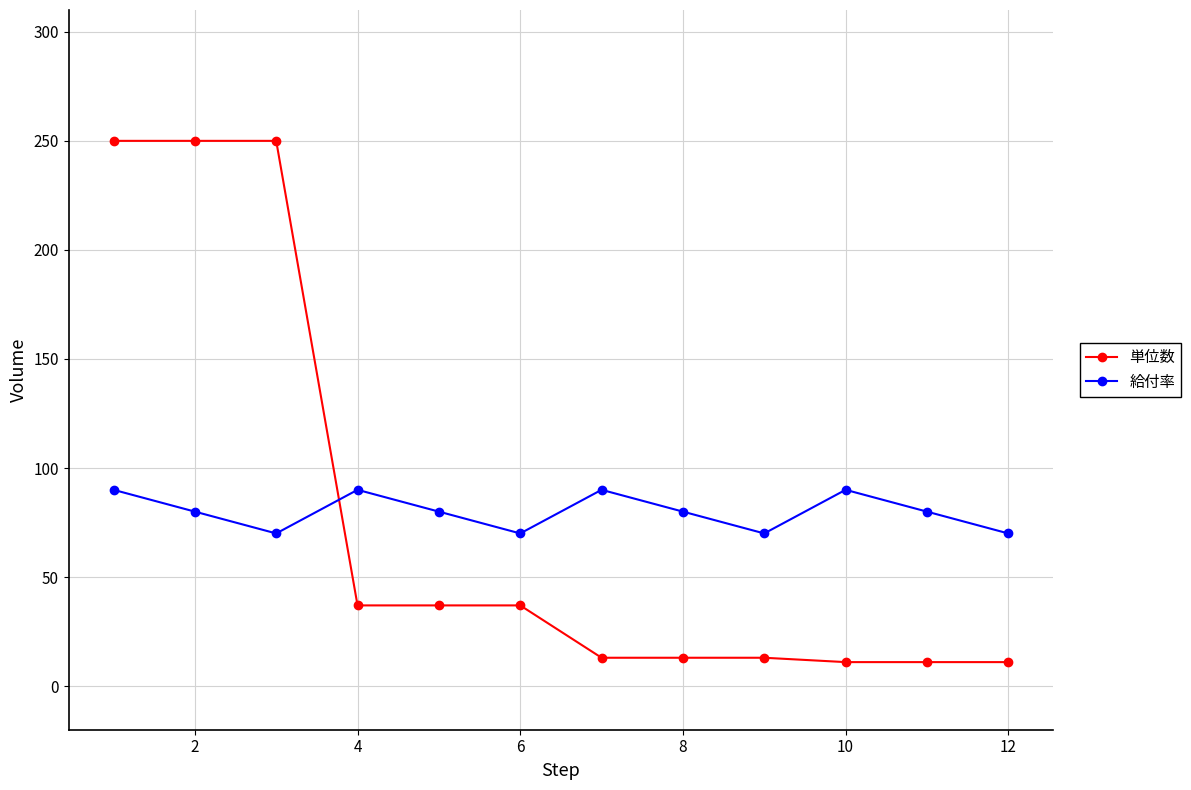

What is the value of the 単位数 point at the 7th from the left?

13